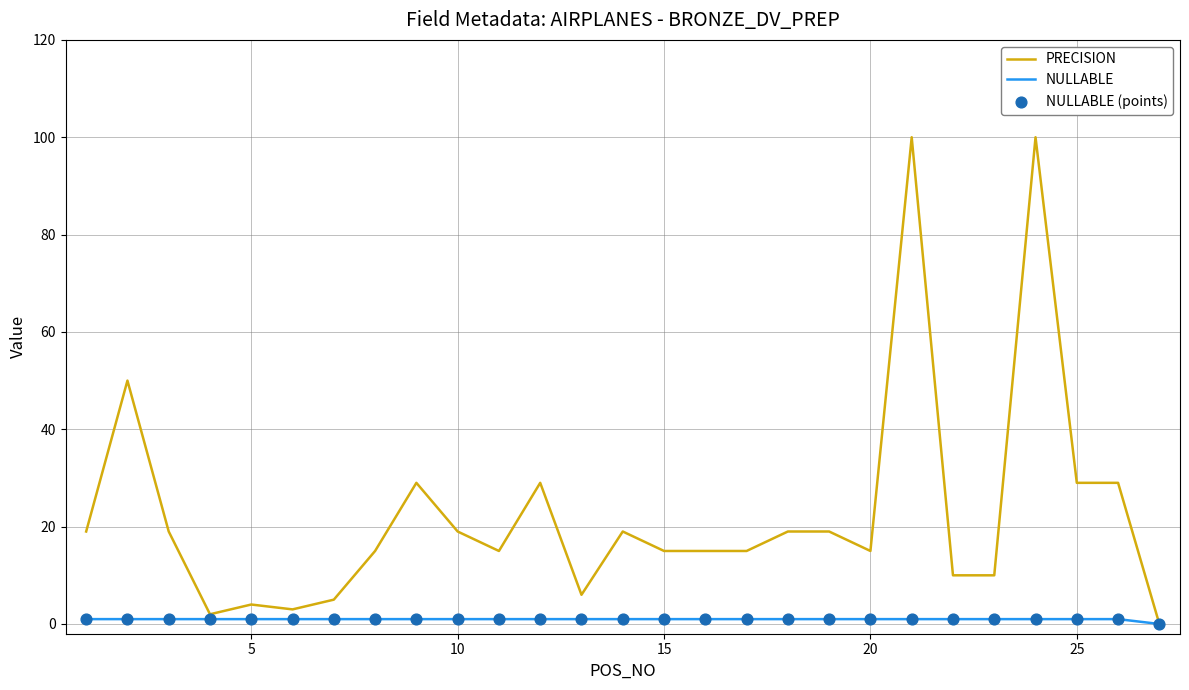

Which series has the largest total across all categories?

PRECISION